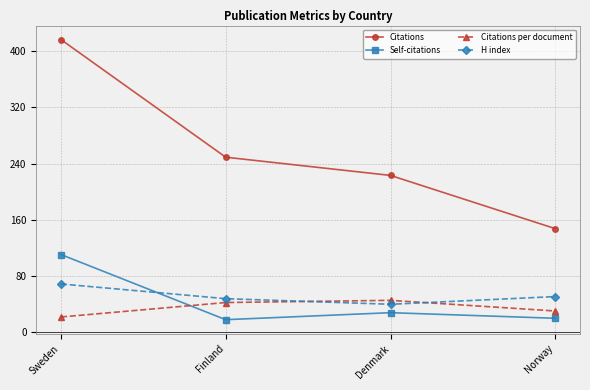

Read the Self-citations value at Norway.

19.0